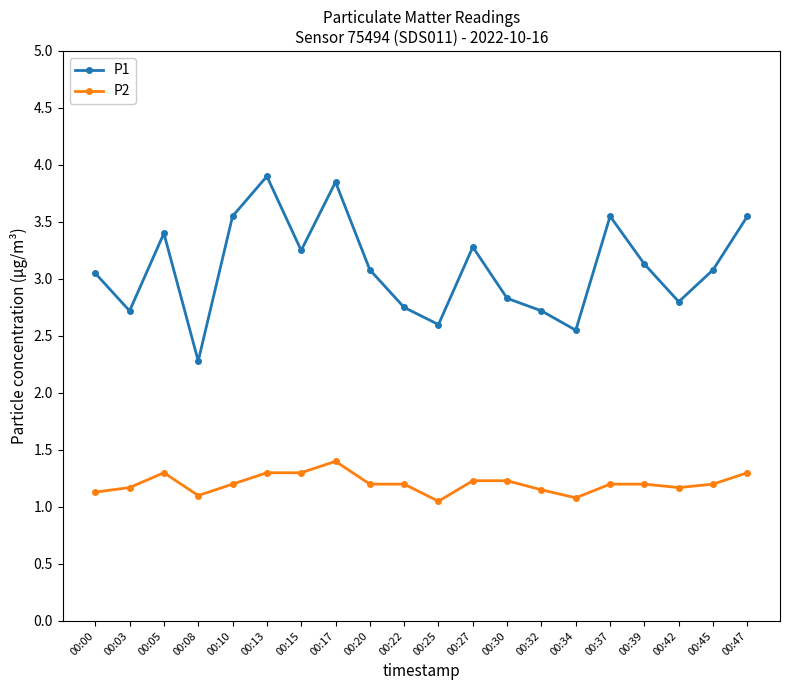

What is the value of the P1 point at the 12th from the left?

3.3